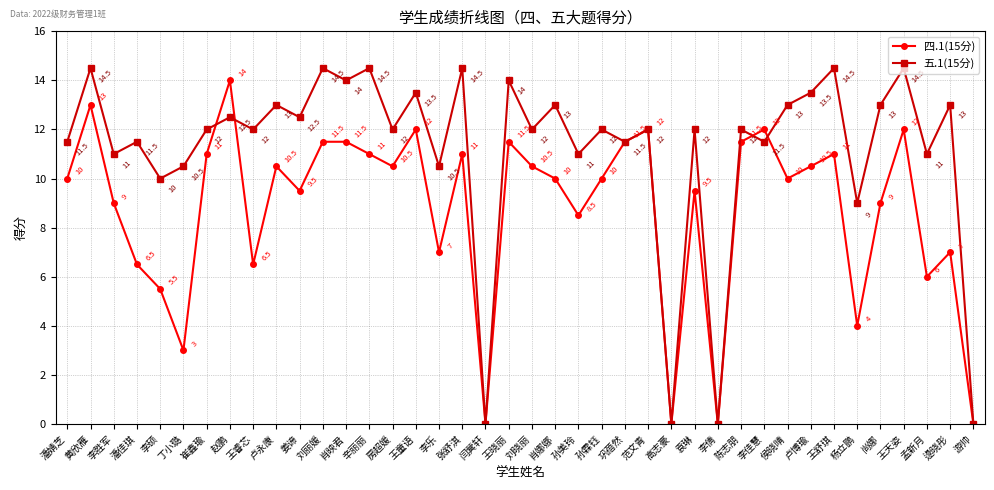

Rank the series by their maximum value, from highest to lowest.

五.1(15分), 四.1(15分)